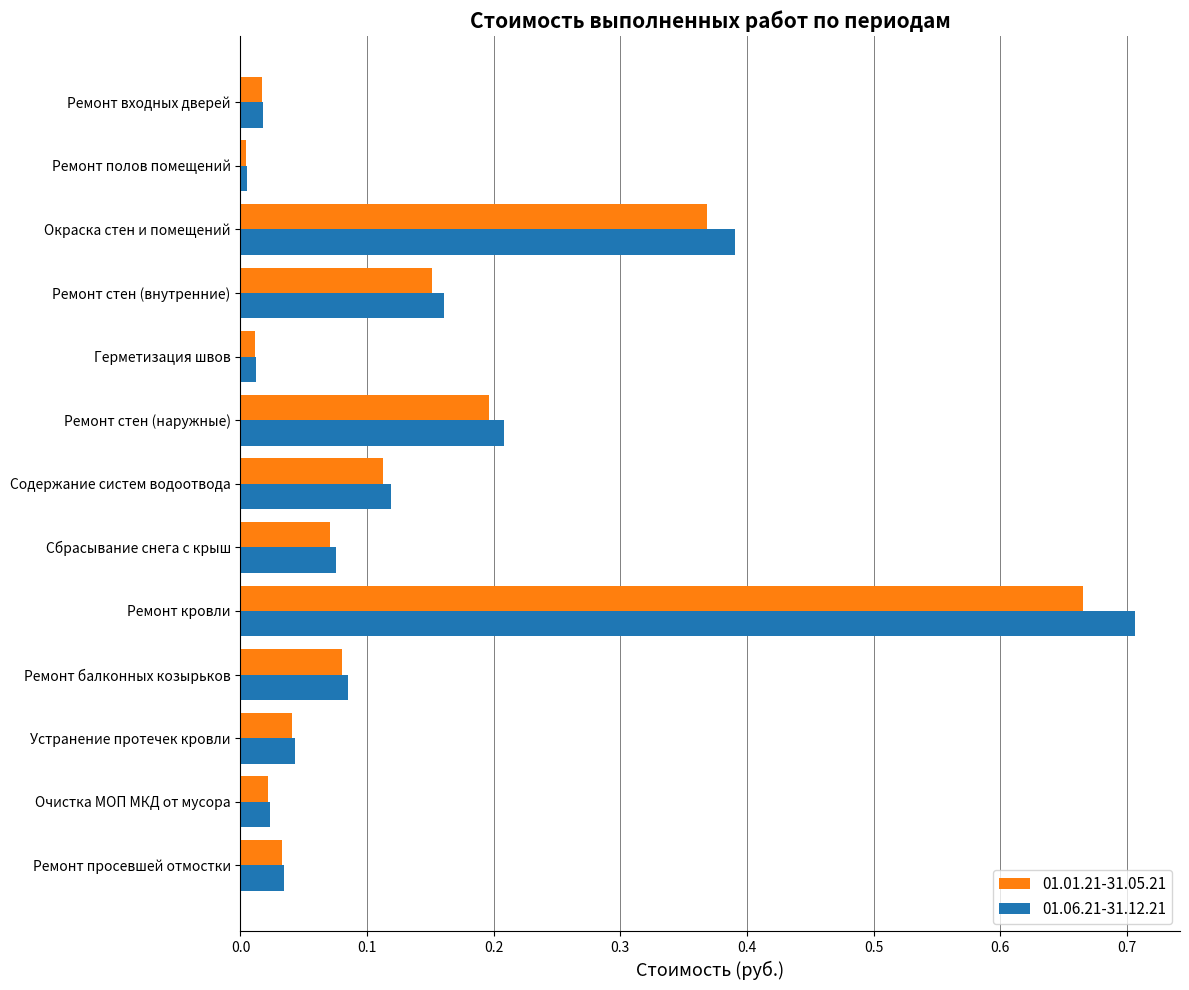

Which label corresponds to the largest value in the chart?

Ремонт кровли